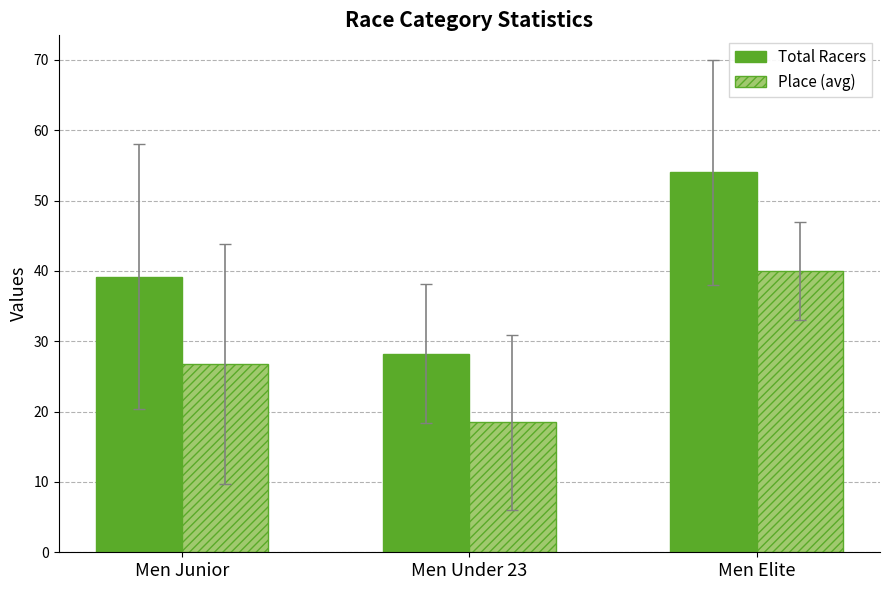

What is the maximum value for Place (avg)?

40.0